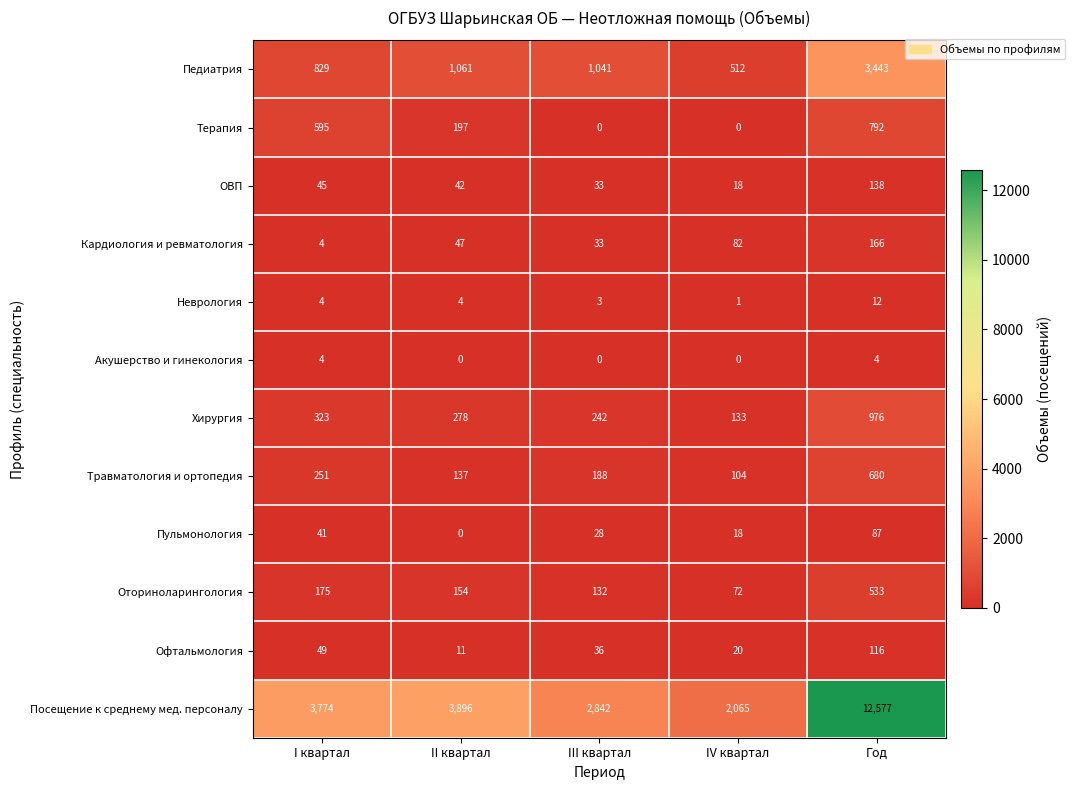

What is the maximum value shown in the chart?

12577